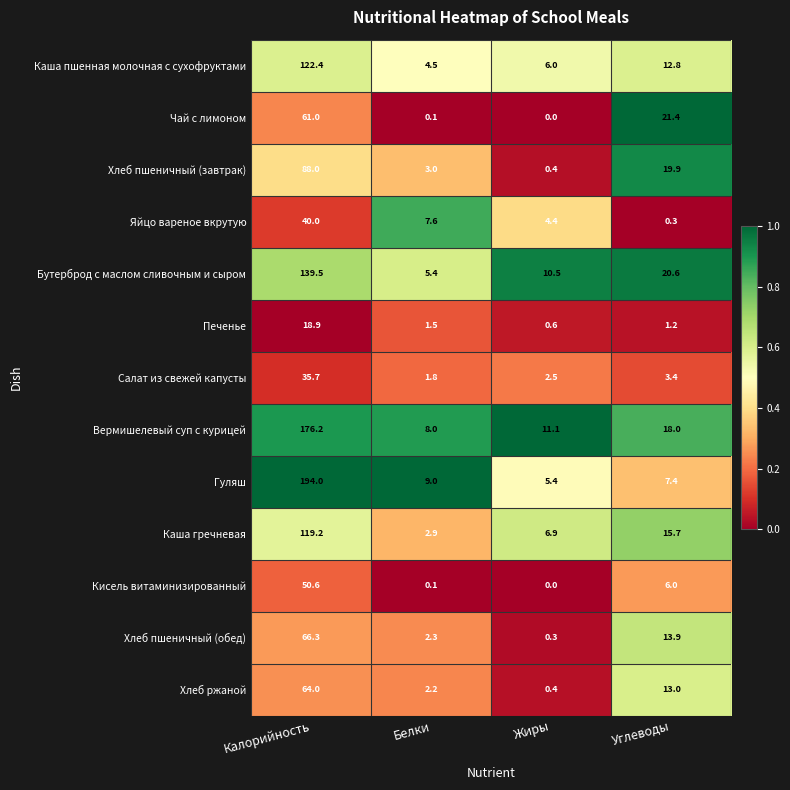

Which series changed the most between Белки and Углеводы?

Чай с лимоном